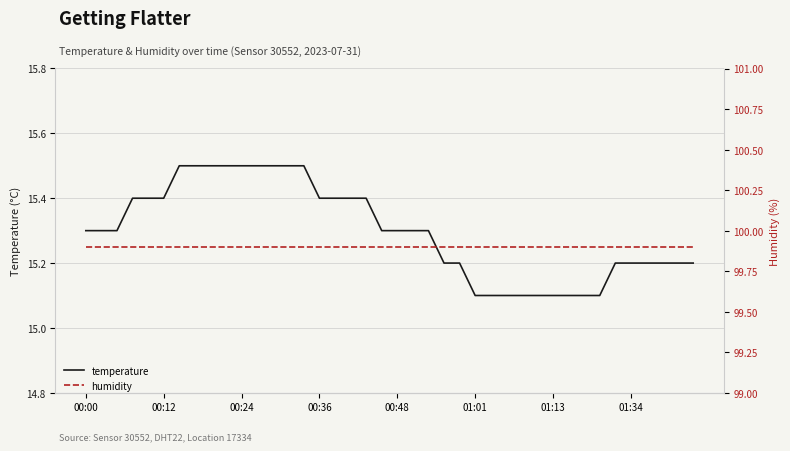

Is it true that temperature equals 3.3 at 01:13?

False